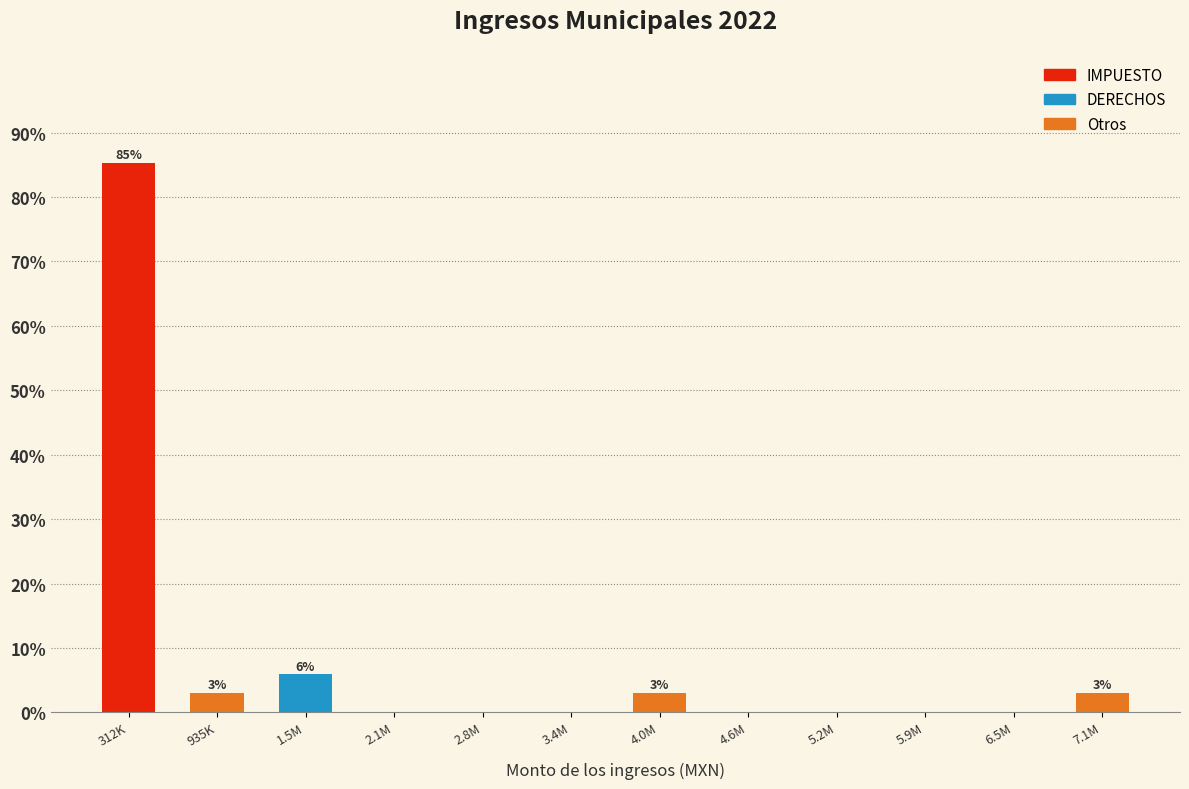

Reading left to right, list all the values displayed in this chart.

312K=85.3	935K=2.9	1.5M=5.9	2.1M=0.0	2.8M=0.0	3.4M=0.0	4.0M=2.9	4.6M=0.0	5.2M=0.0	5.9M=0.0	6.5M=0.0	7.1M=2.9